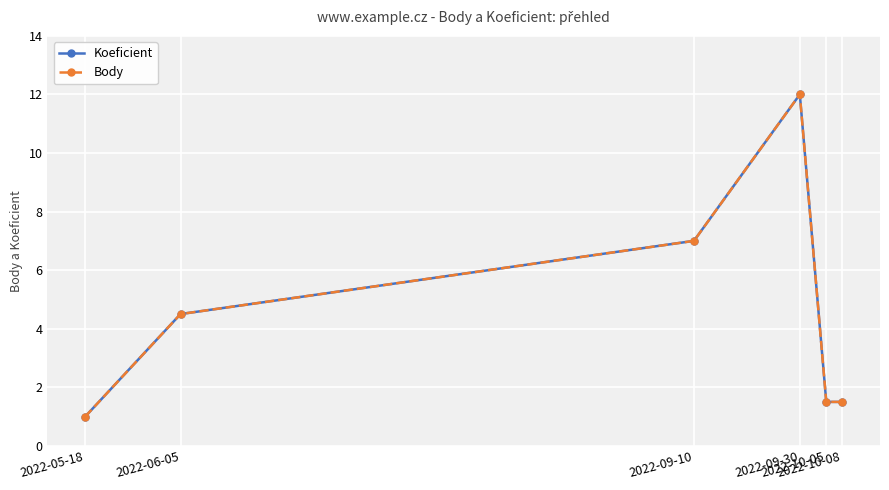

Does the chart have visible grid lines?

Yes